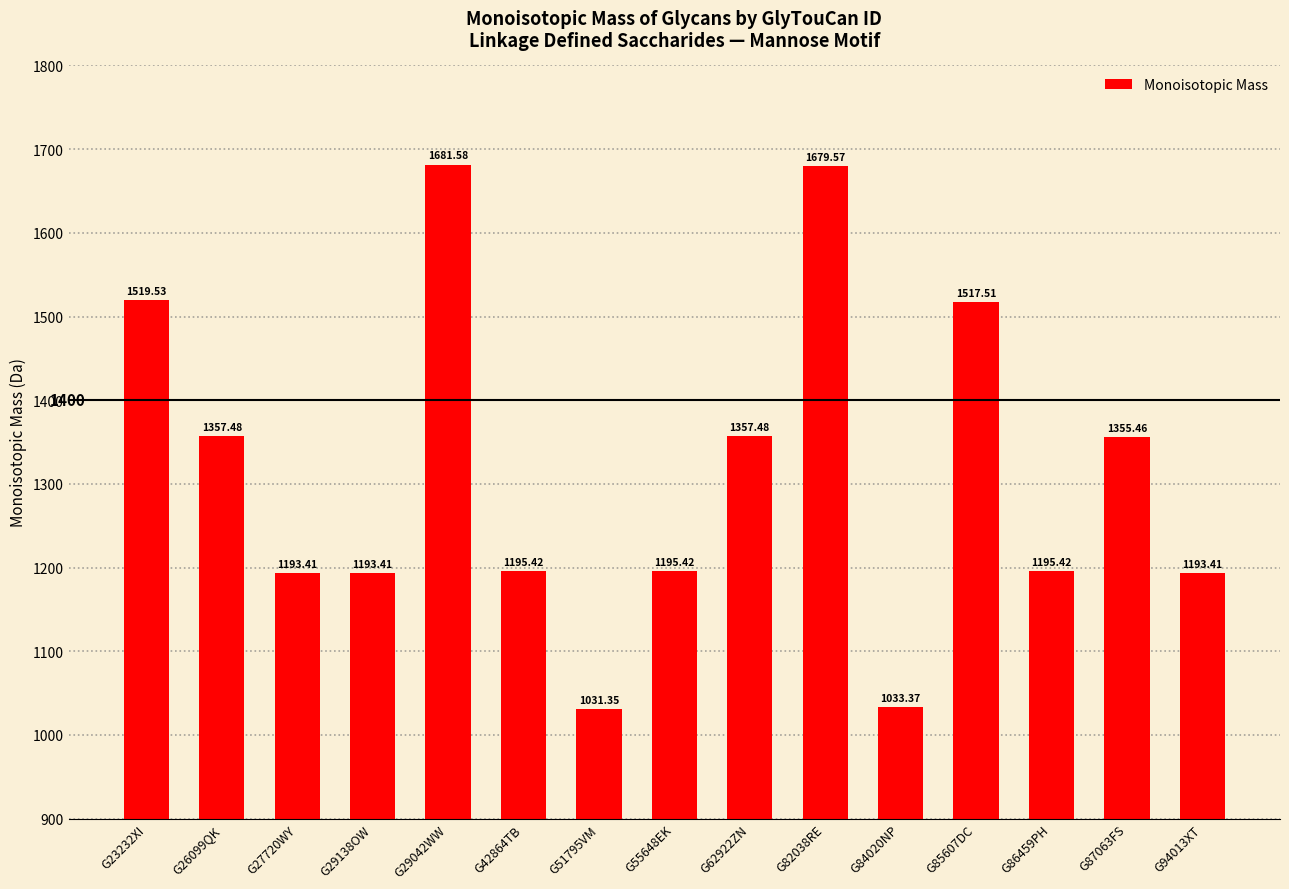

What is the ratio of the value at G29138OW to the value at G84020NP?

1.2